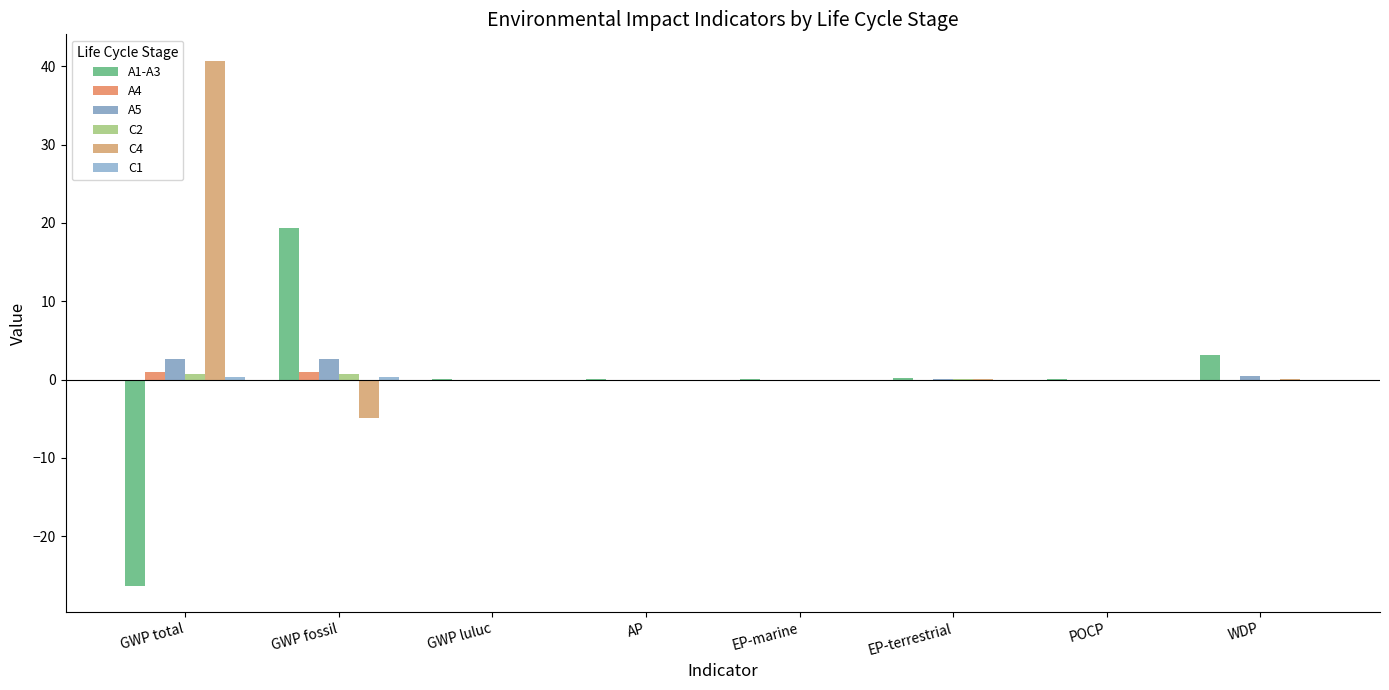

Which series has the largest range (max minus min)?

C4